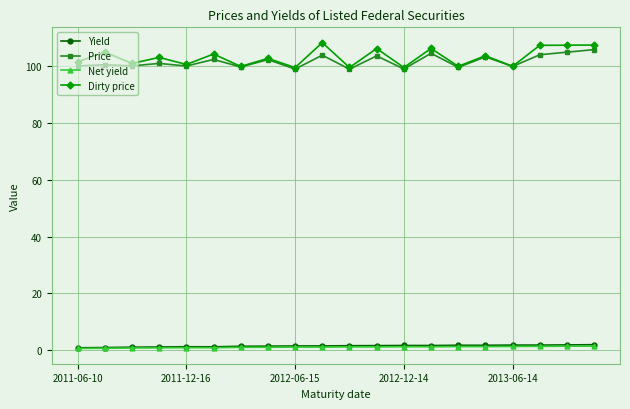

What is the value of the Dirty price point at the 12th from the left?

106.2